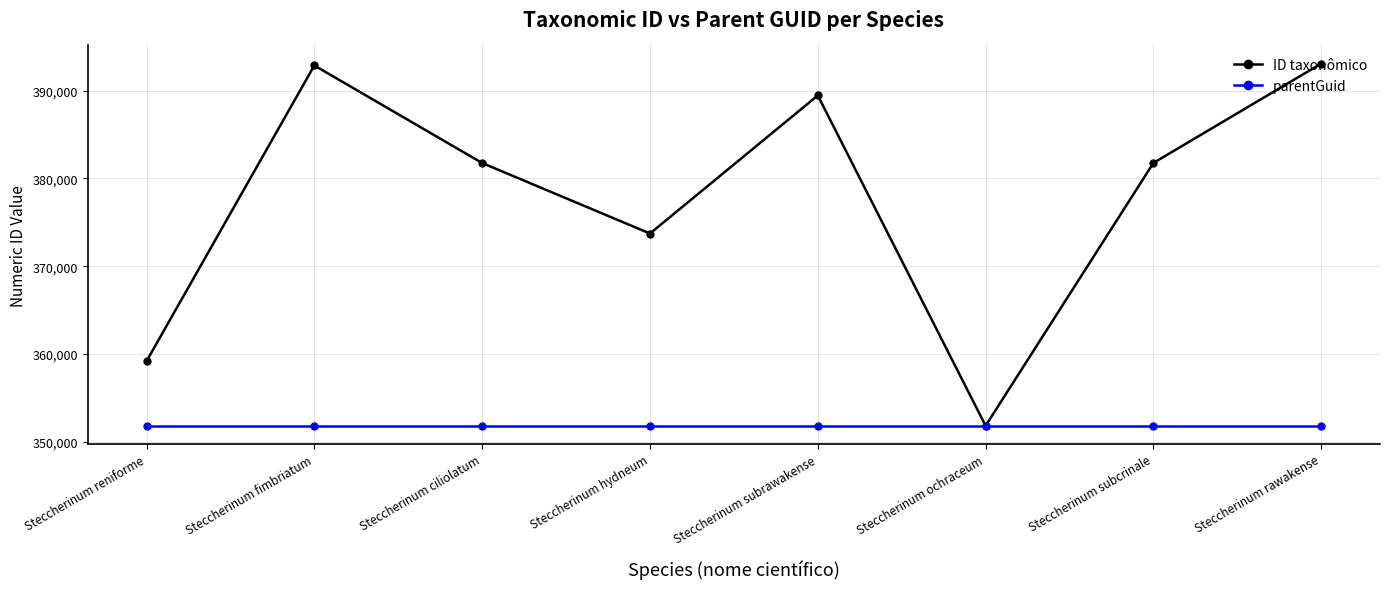

What is the highest value of the ID taxonômico series?

393091